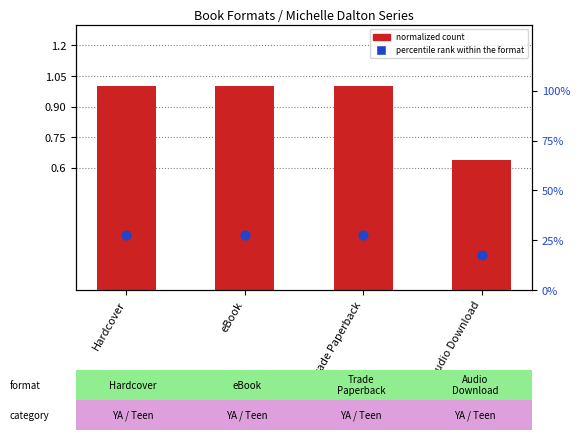

Which series has the largest Y range (max minus min)?

percentile rank within the format